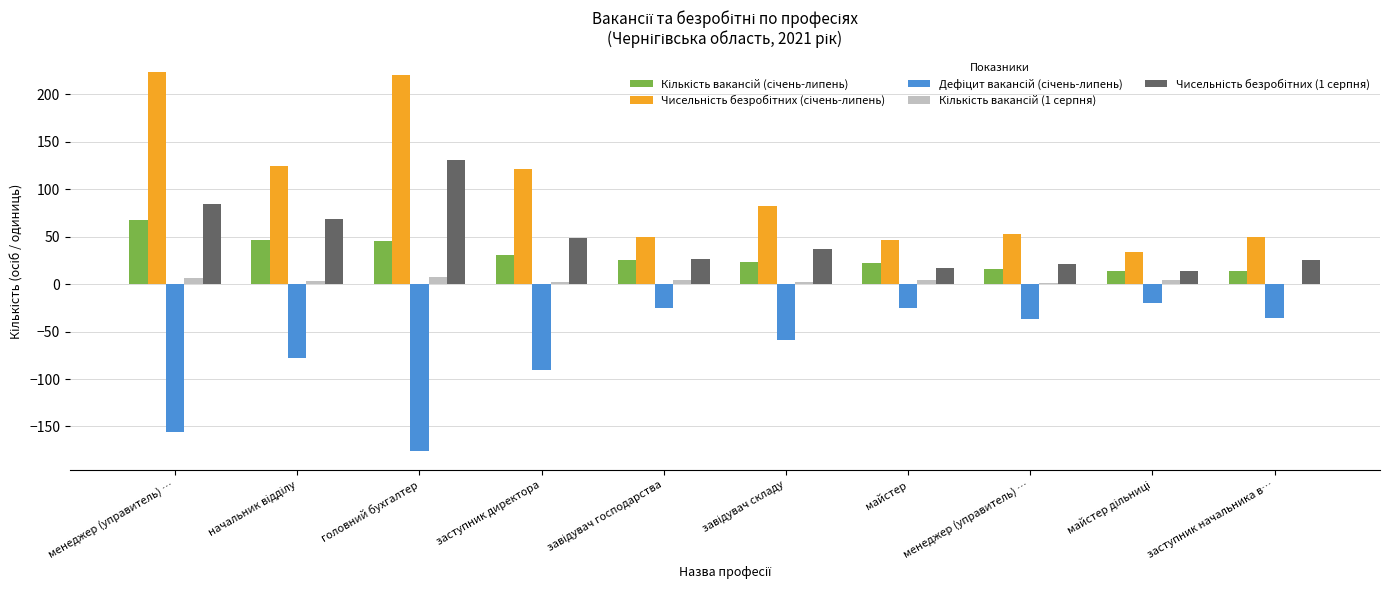

Reading left to right, what are all the values shown in this chart?

Кількість вакансій (січень-липень): 68	47	45	31	25	23	22	16	14	14
Чисельність безробітних (січень-липень): 224	125	221	121	50	82	47	53	34	50
Дефіцит вакансій (січень-липень): -156	-78	-176	-90	-25	-59	-25	-37	-20	-36
Кількість вакансій (1 серпня): 7	3	8	2	4	2	4	1	4	0
Чисельність безробітних (1 серпня): 85	69	131	49	26	37	17	21	14	25